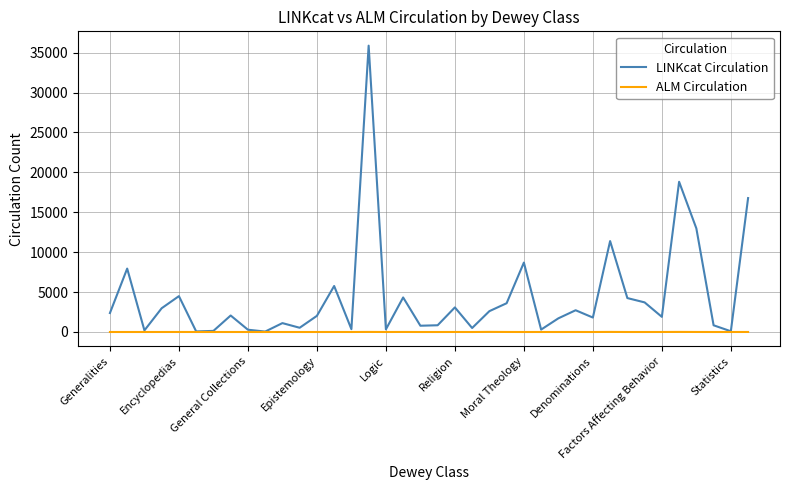

Does the chart display data point markers on the line(s)?

No